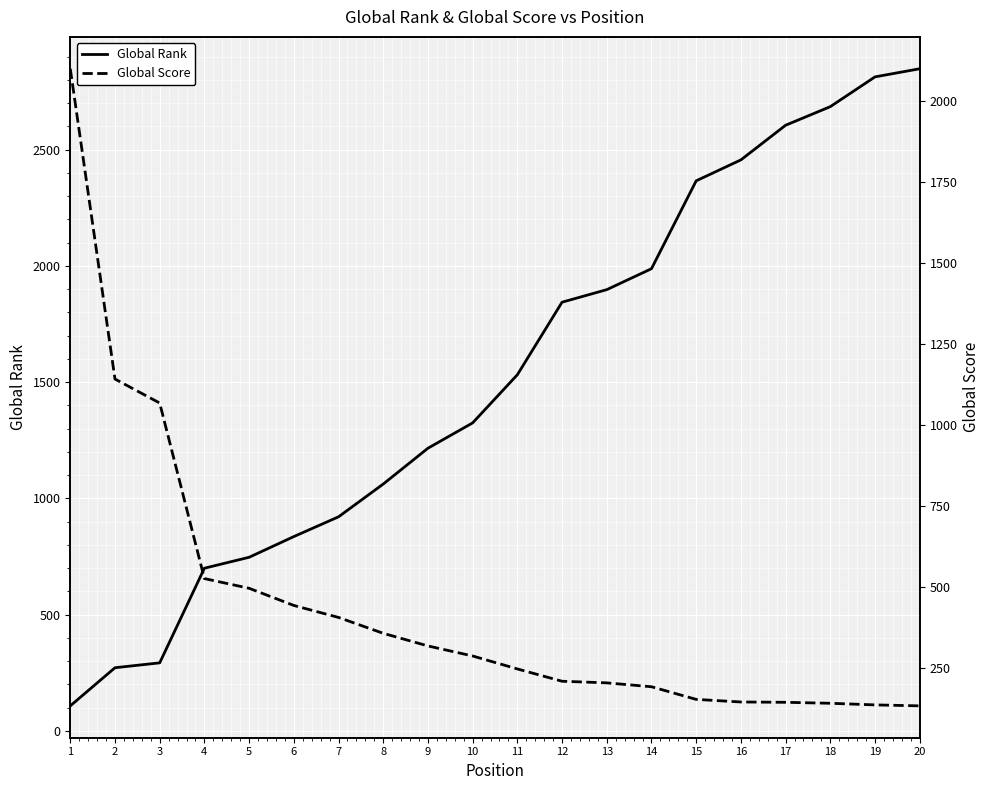

What is the approximate value of Global Rank at 13?

1898